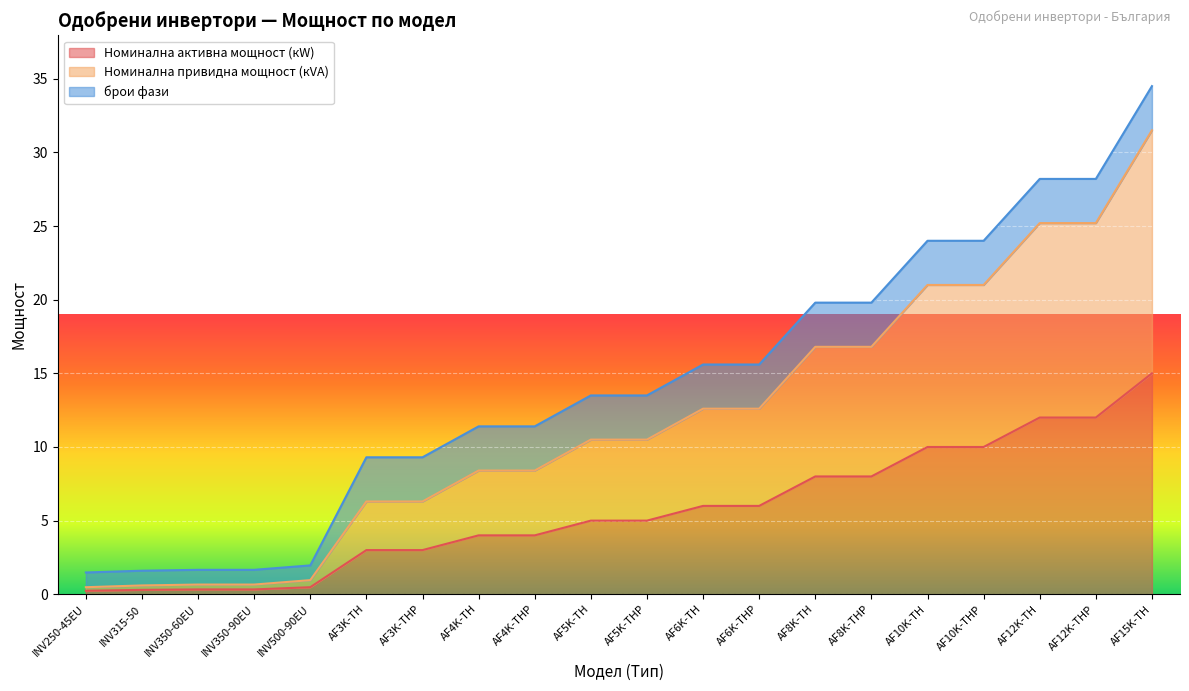

True or false: Номинална активна мощност (кW) and Номинална привидна мощност (кVA) cross at least once.

False